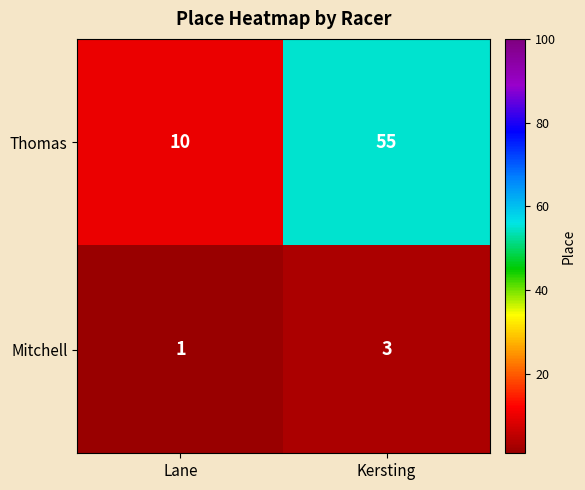

What is the maximum value shown in the chart?

55